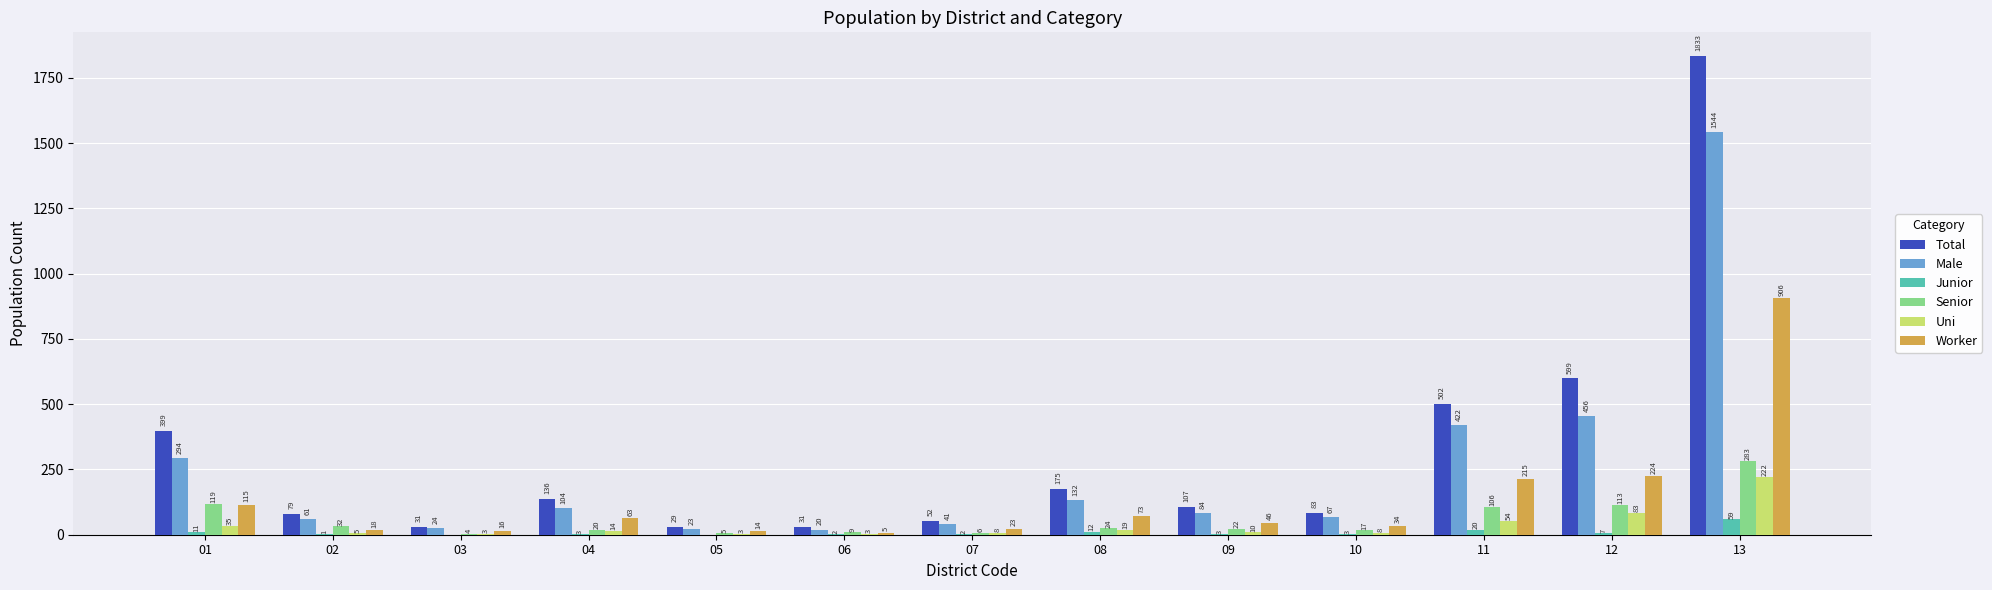

Between 01 and 04, which series saw the biggest shift?

Total